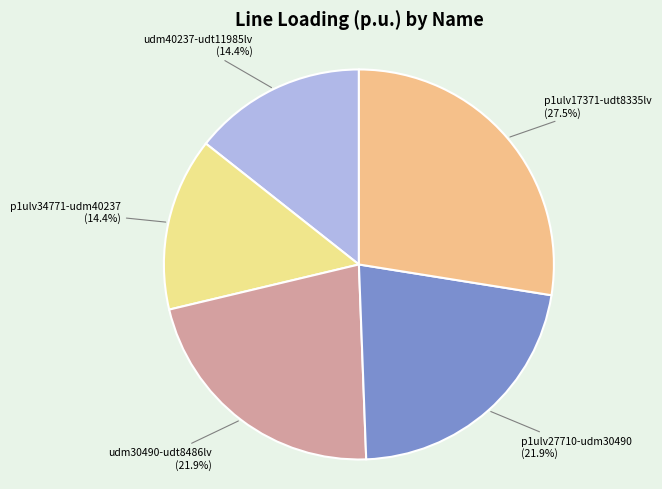

Which slice is the largest?

p1ulv17371-udt8335lv